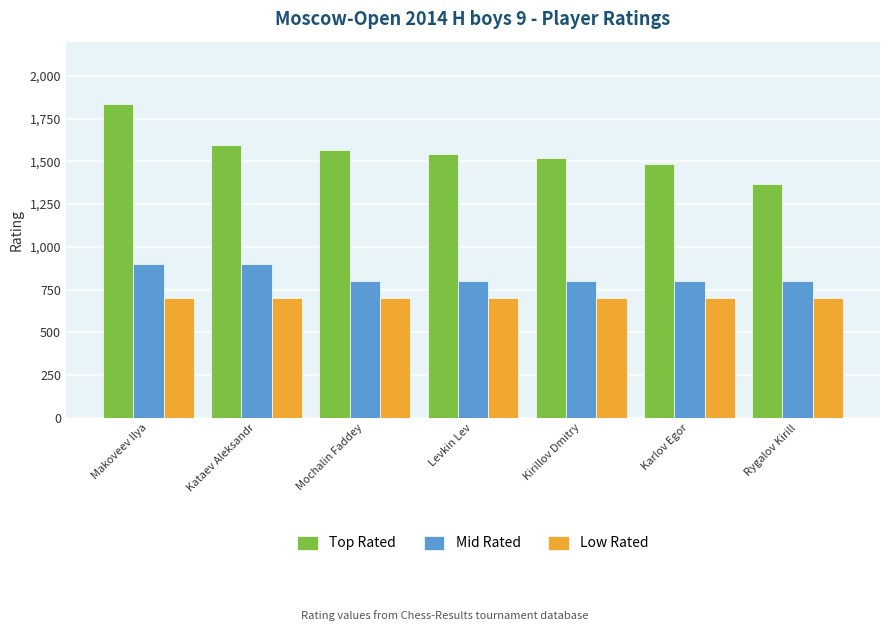

Is it true that Low Rated equals 700 at Kataev Aleksandr?

True